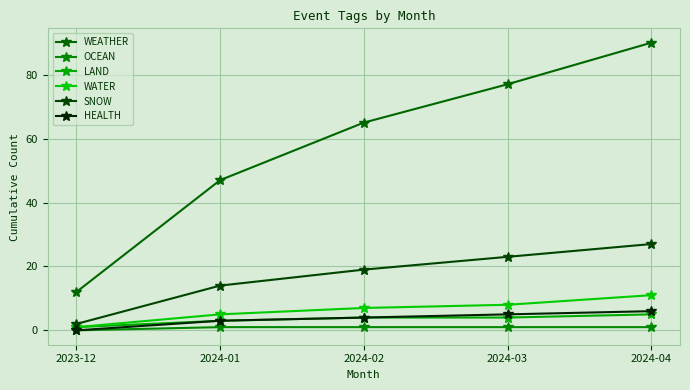

Count the LAND values in the range 3 to 4.

3